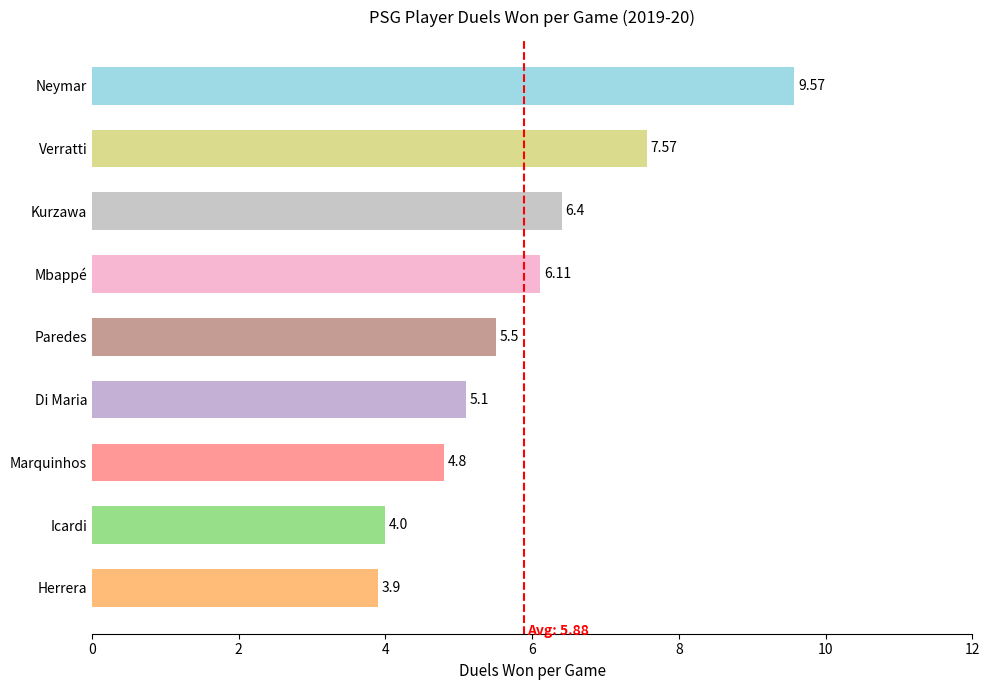

Does the chart contain stacked bars?

No